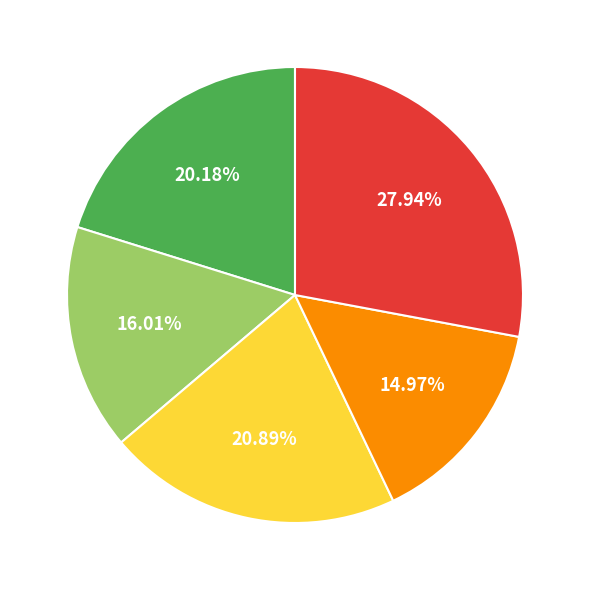

How many segments does this pie chart have?

5